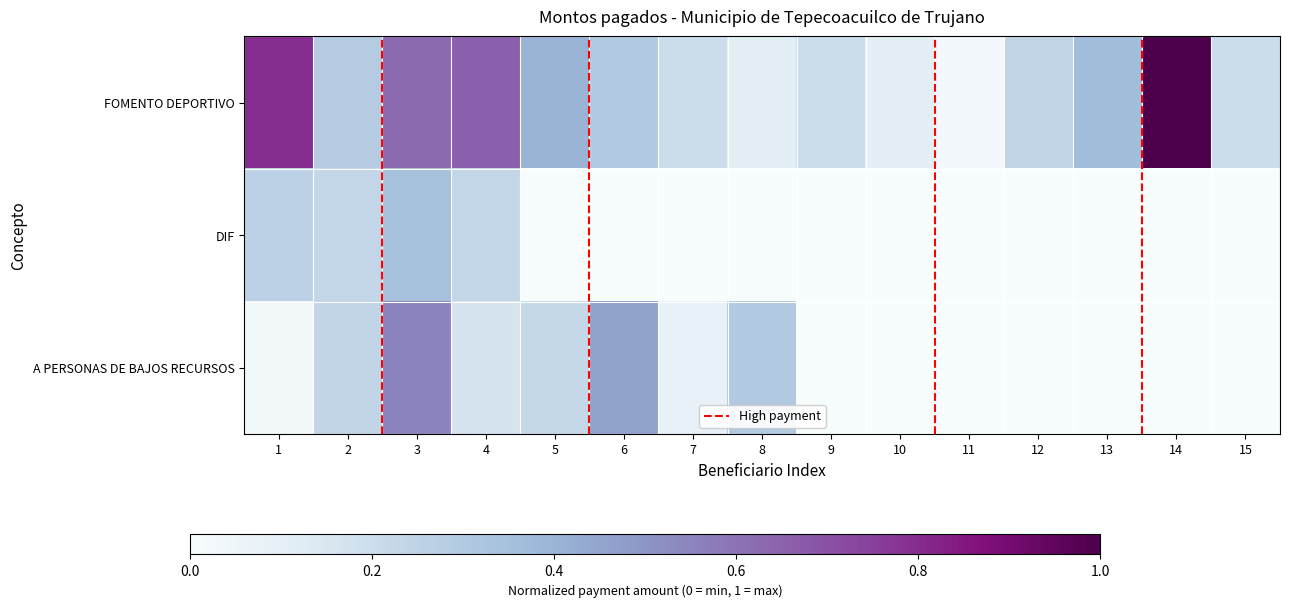

Reading left to right, list all the values displayed in this chart.

FOMENTO DEPORTIVO: 1=0.8	2=0.3	3=0.6	4=0.7	5=0.4	6=0.3	7=0.2	8=0.1	9=0.2	10=0.1	11=0.0	12=0.2	13=0.4	14=1.0	15=0.2
DIF: 1=0.3	2=0.2	3=0.3	4=0.2	5=0.0	6=0.0	7=0.0	8=0.0	9=0.0	10=0.0	11=0.0	12=0.0	13=0.0	14=0.0	15=0.0
A PERSONAS DE BAJOS RECURSOS: 1=0.0	2=0.2	3=0.5	4=0.2	5=0.2	6=0.5	7=0.1	8=0.3	9=0.0	10=0.0	11=0.0	12=0.0	13=0.0	14=0.0	15=0.0